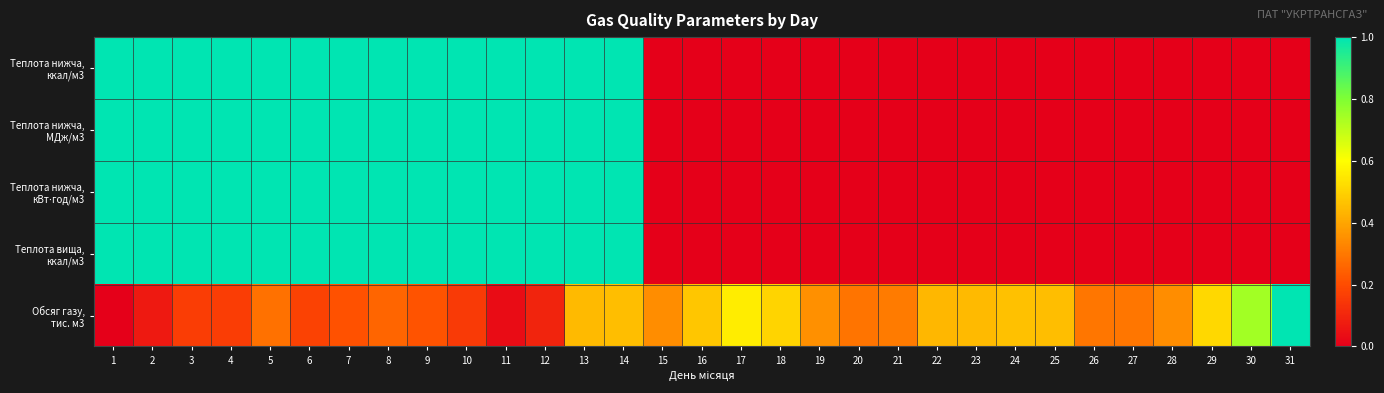

Count the number of data series in this chart.

5